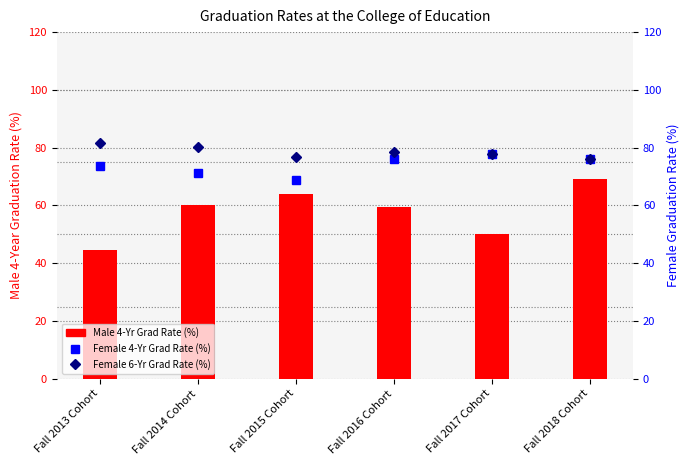

The value of Female 4-Yr Grad Rate (%) at Fall 2016 Cohort is 41.6. True or false?

False